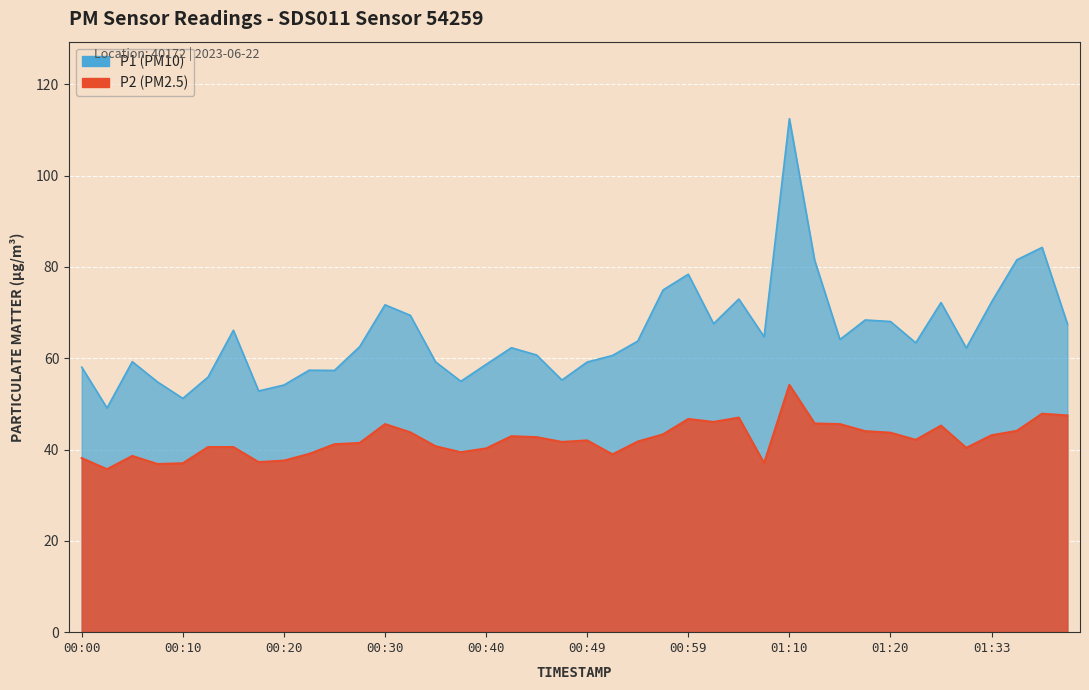

At which category does P2 reach its first local valley?

00:03